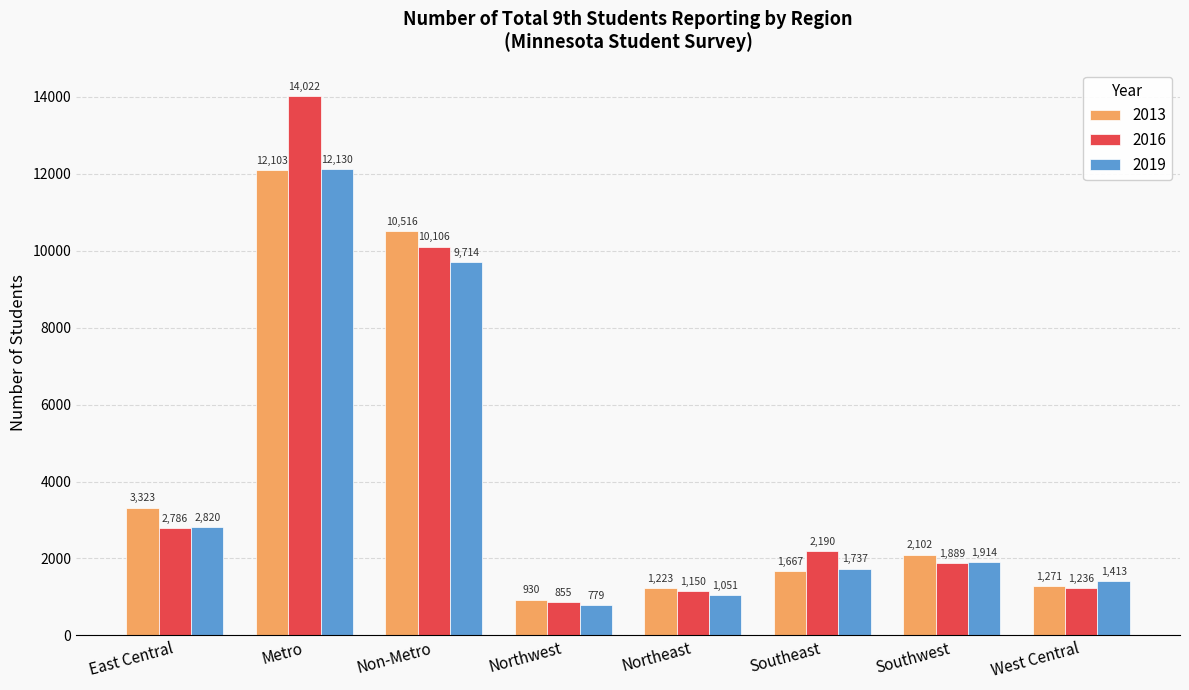

Rank the series by their maximum value, from lowest to highest.

2013, 2019, 2016